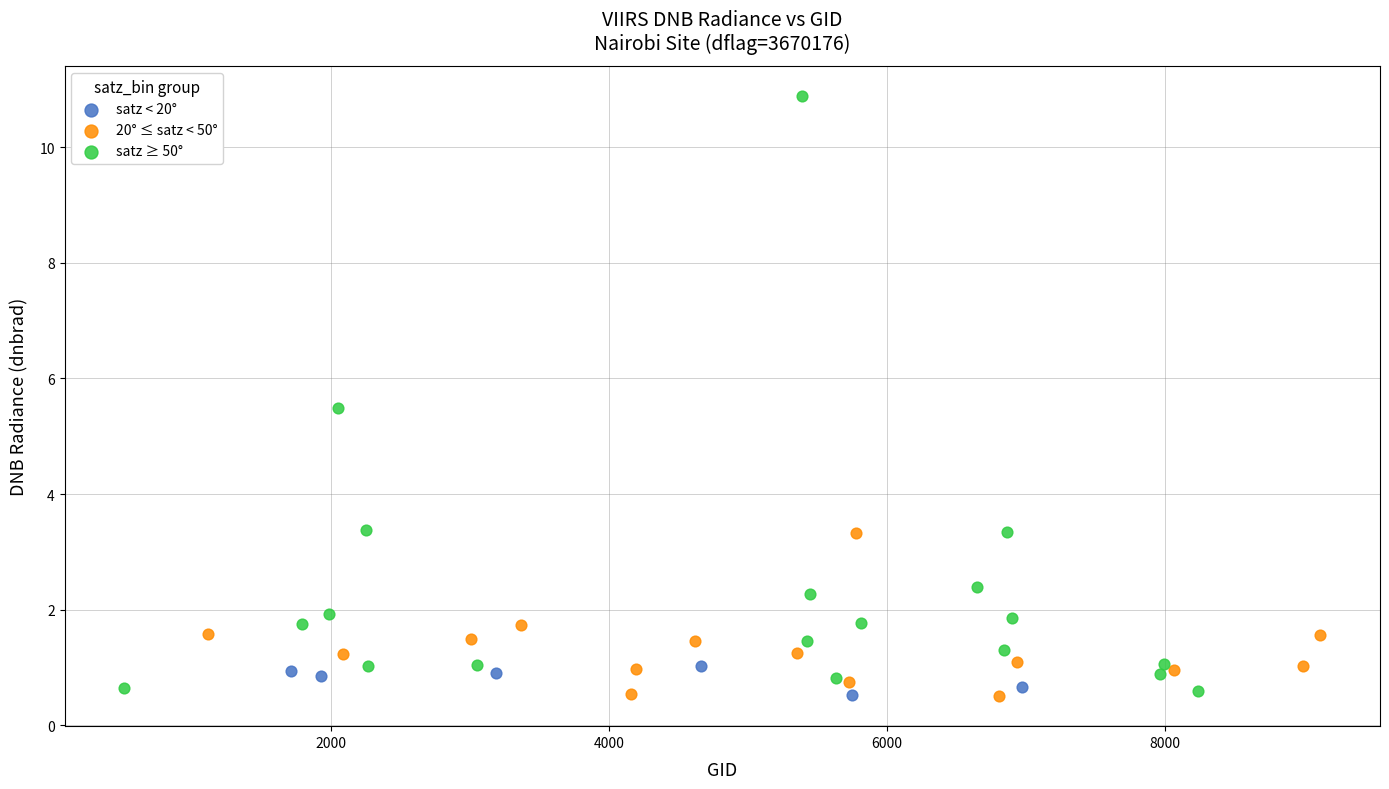

Which series contains the highest Y value?

satz ≥ 50°